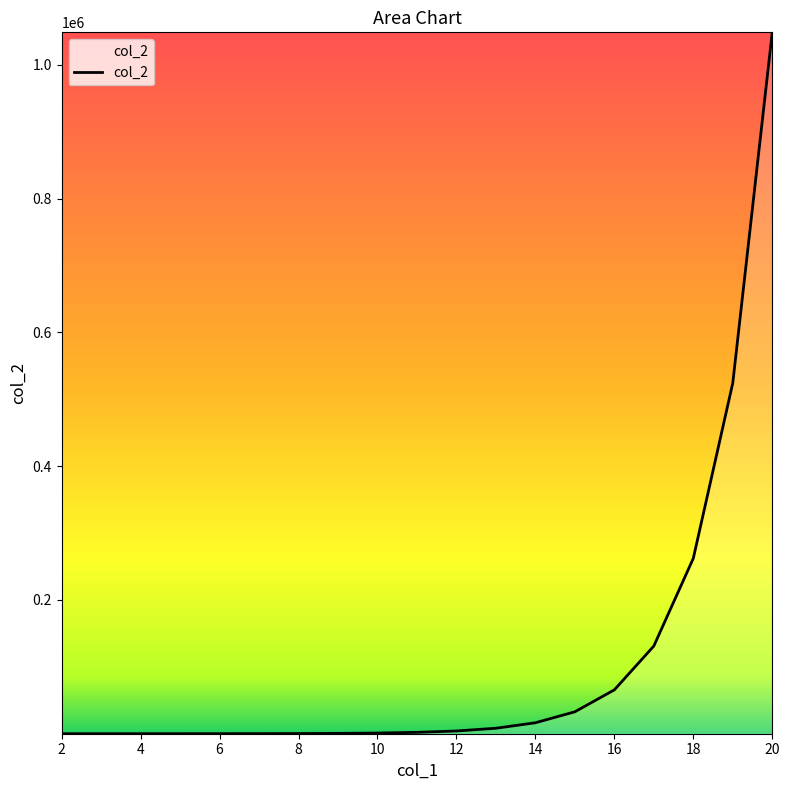

What is the maximum value shown in the chart?

1048576